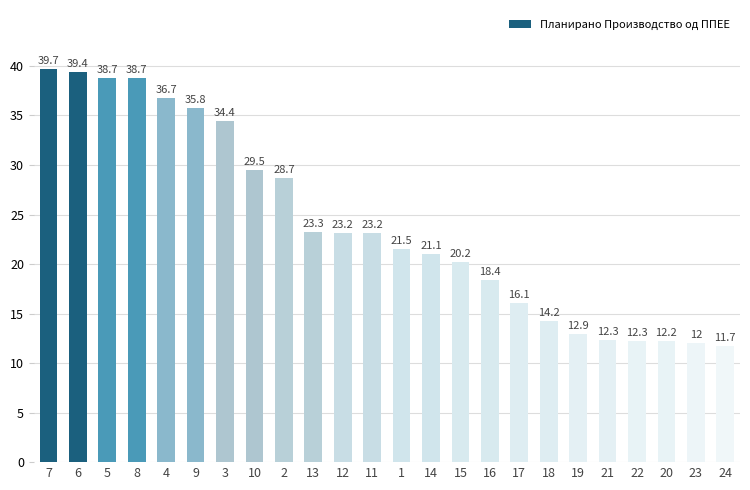

Which has a higher value, 2 or 22?

2